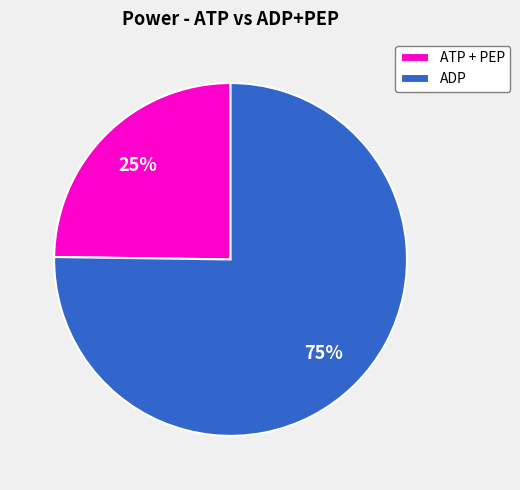

To the nearest percent, what portion does ATP + PEP represent?

25%